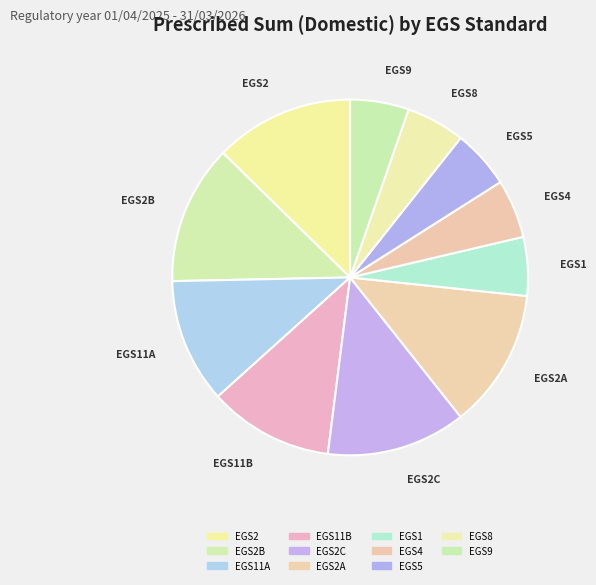

The EGS2 slice represents 22% of the pie. True or false?

False